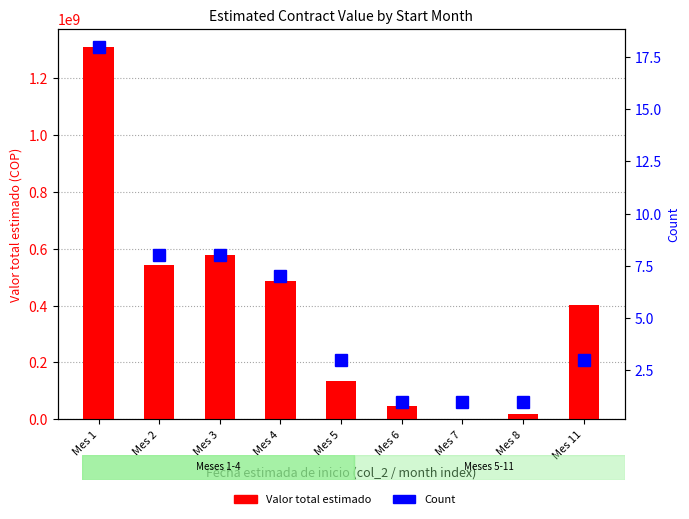

Between Mes 7 and Mes 8, which series saw the biggest shift?

Valor total estimado